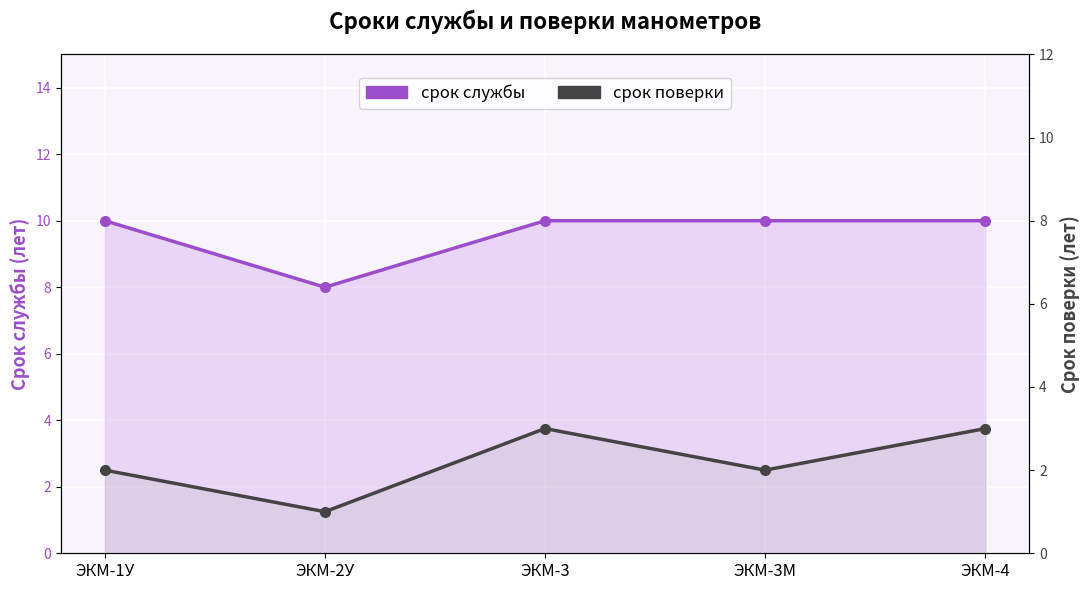

Rank the series by their maximum value, from highest to lowest.

срок службы, срок поверки